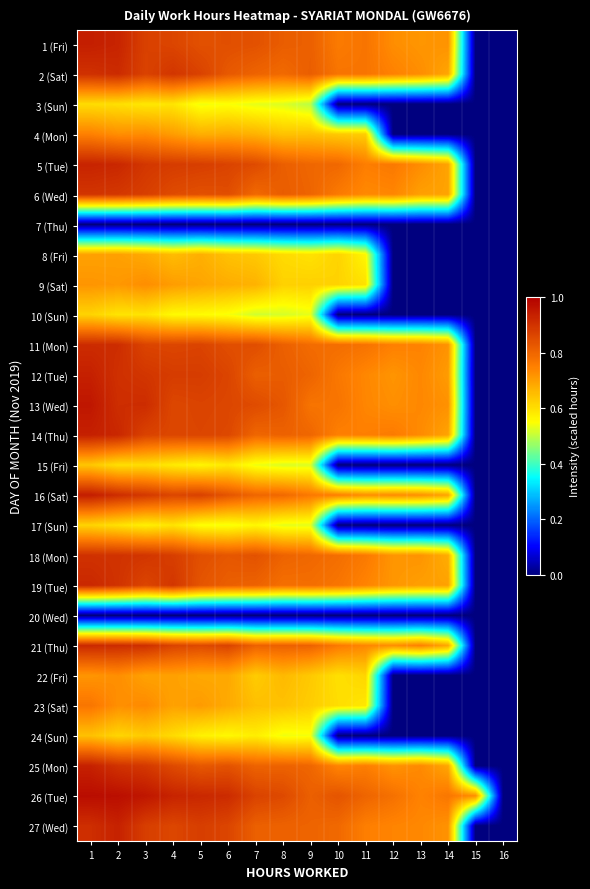

Which series has the largest total across all categories?

26 (Tue)